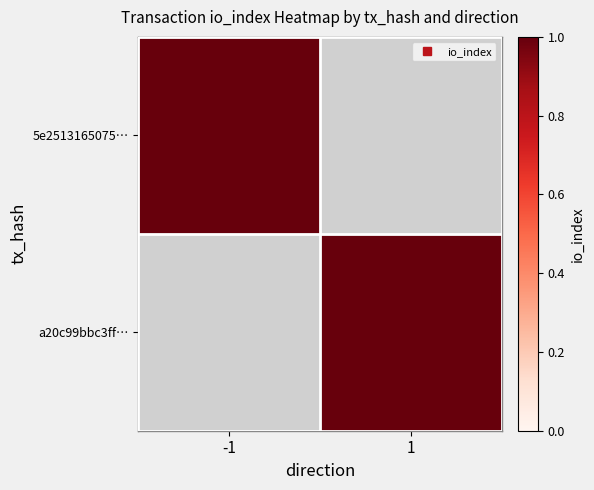

What is the sum of all -1 values?

1